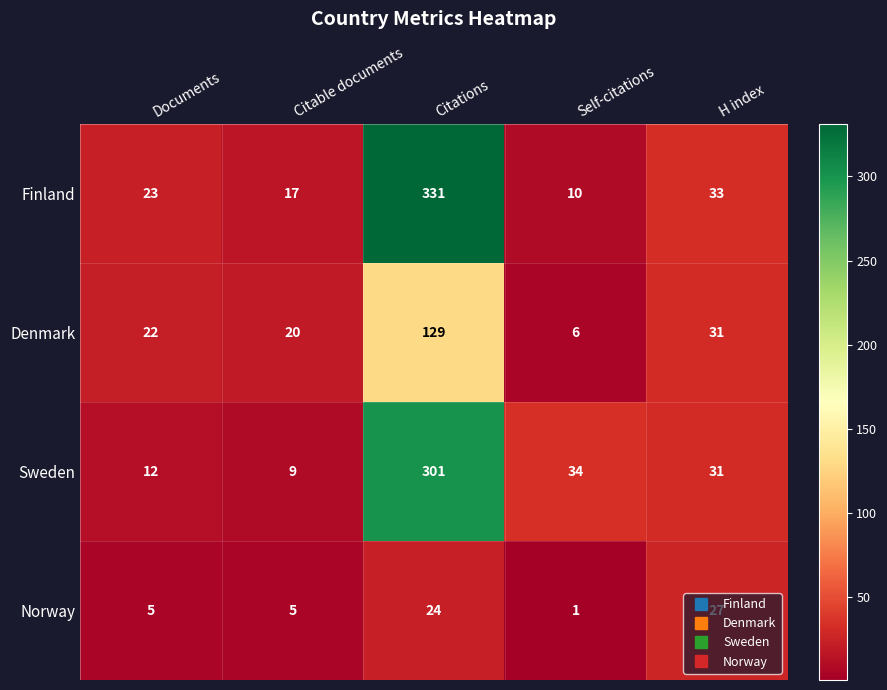

What is the minimum value for Finland?

10